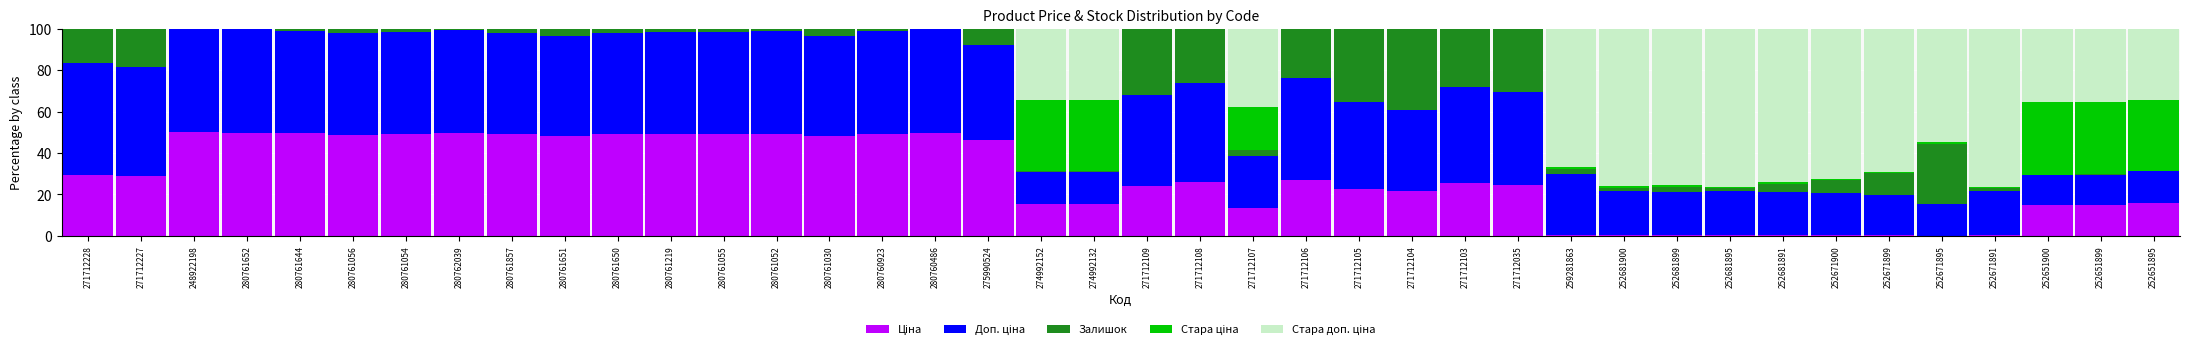

True or false: Стара ціна has a value of 0.0 at 280761650.

True